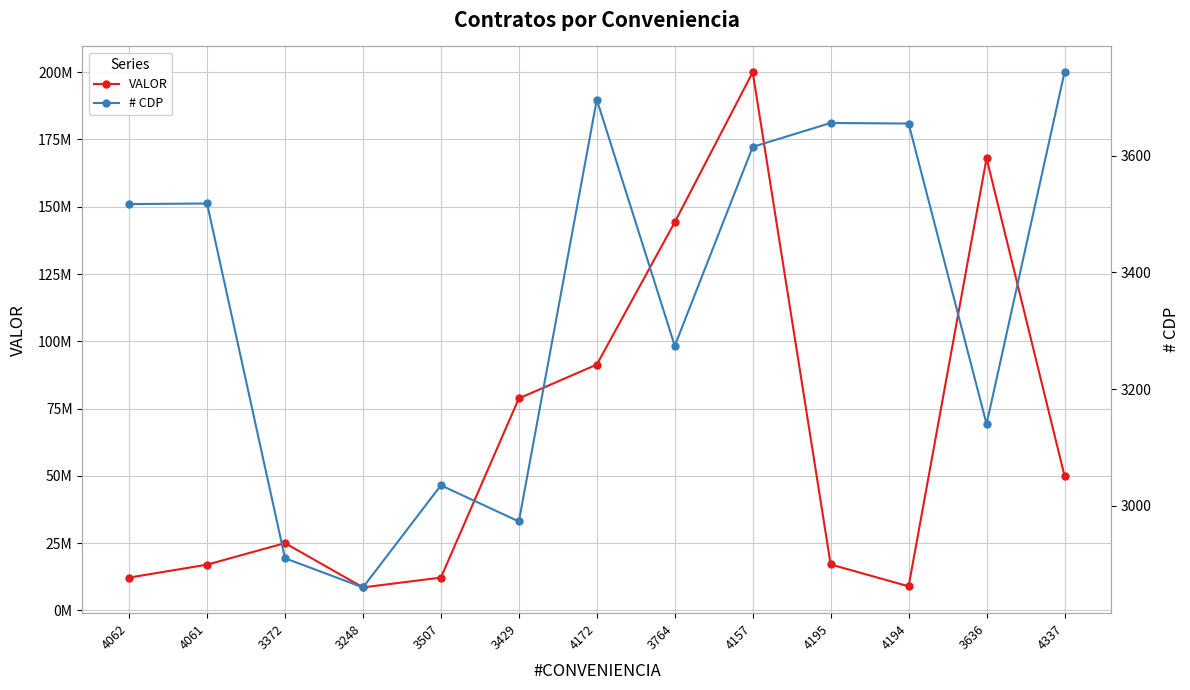

Is the value of # CDP at 3507 greater than the value of VALOR at 4157?

No